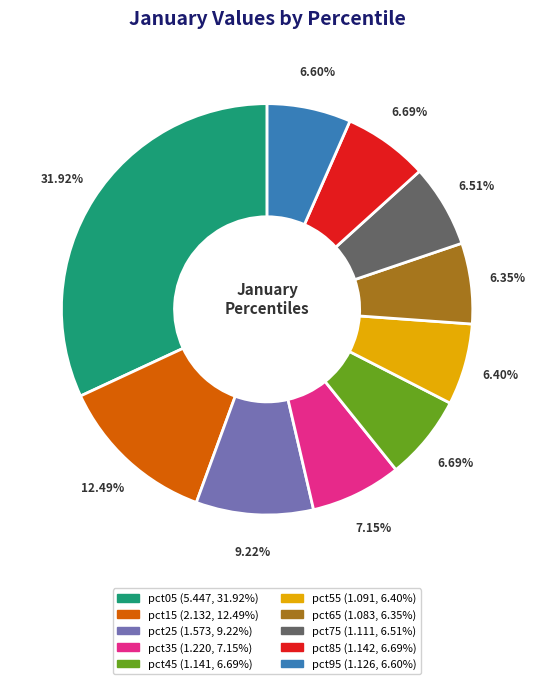

To the nearest percent, what portion does pct45 represent?

7%